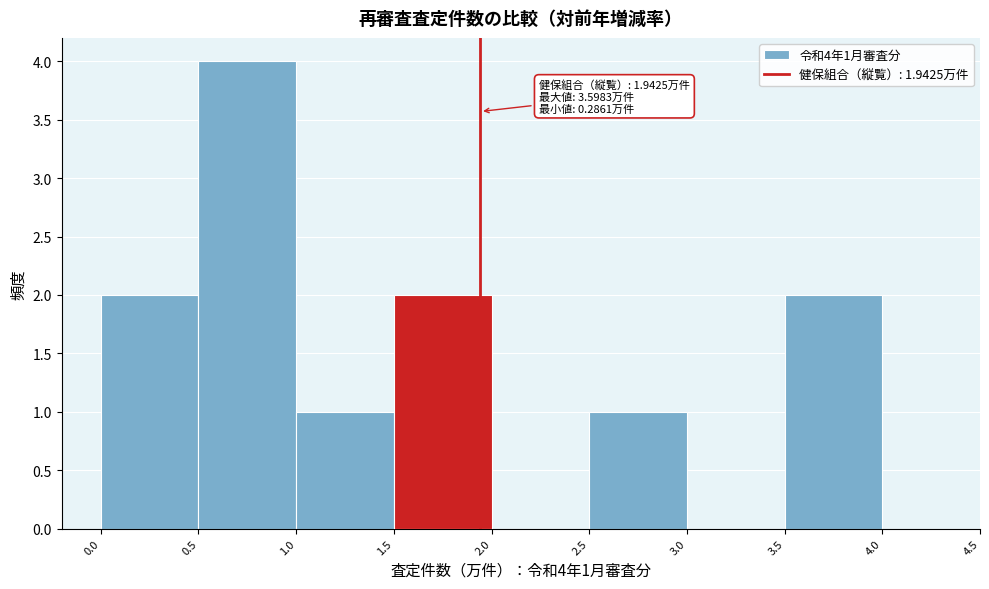

Over which range of the x-axis is the bar tallest?

0.5 to 1.0